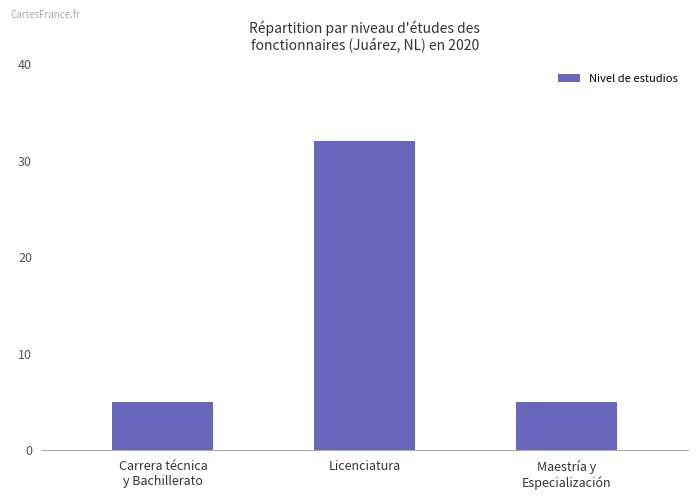

Read the value at Carrera técnica
y Bachillerato, to the nearest 5.

5